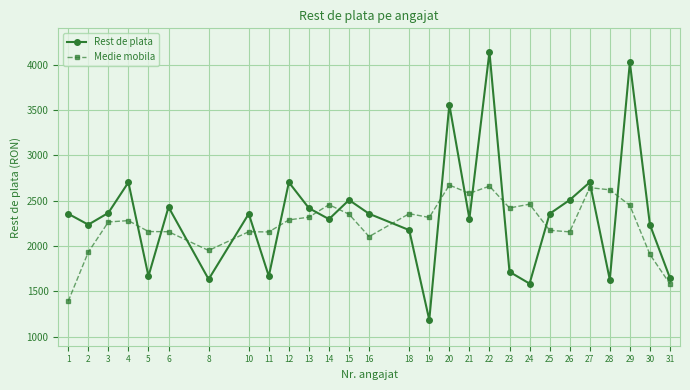

Which series changed the most between 22 and 27?

Rest de plata